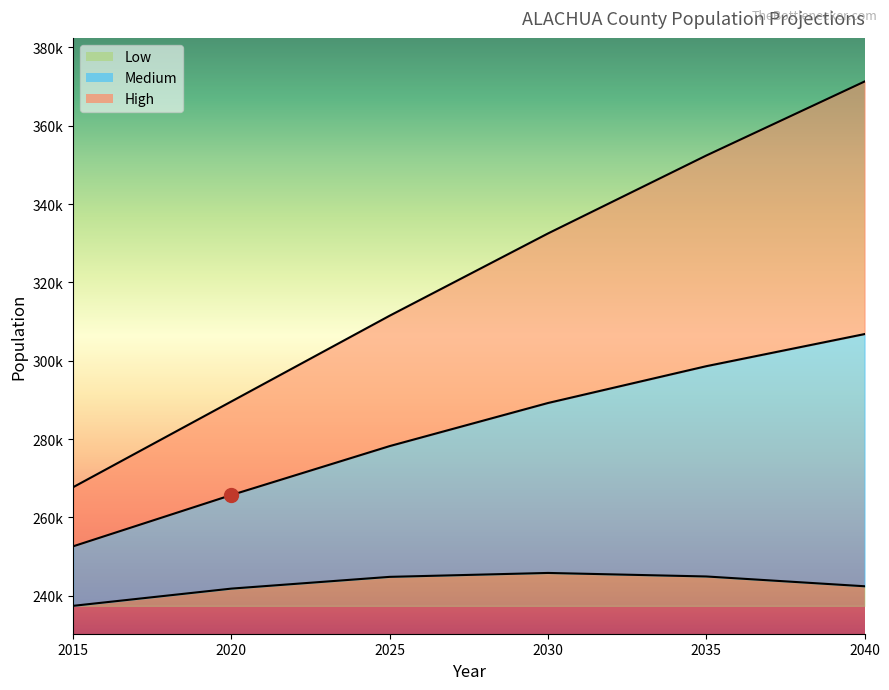

True or false: Low has more than 2 points higher than both neighbors.

False